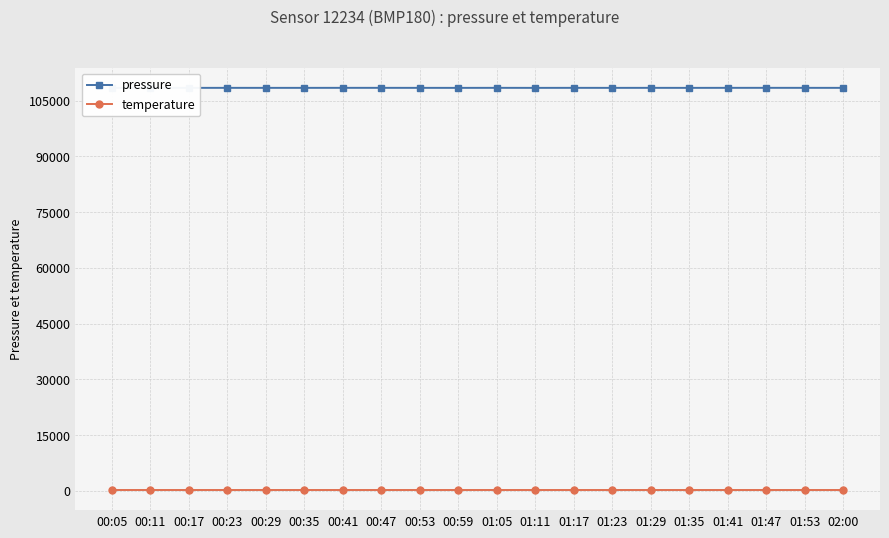

What is the average value of the temperature series?

222.9